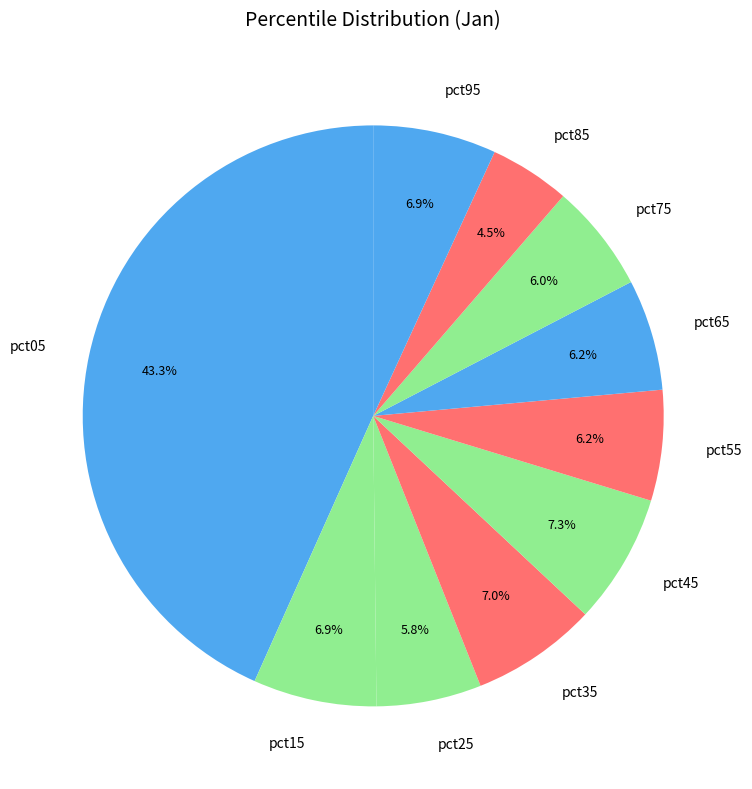

Which category has the smallest portion of the pie?

pct85